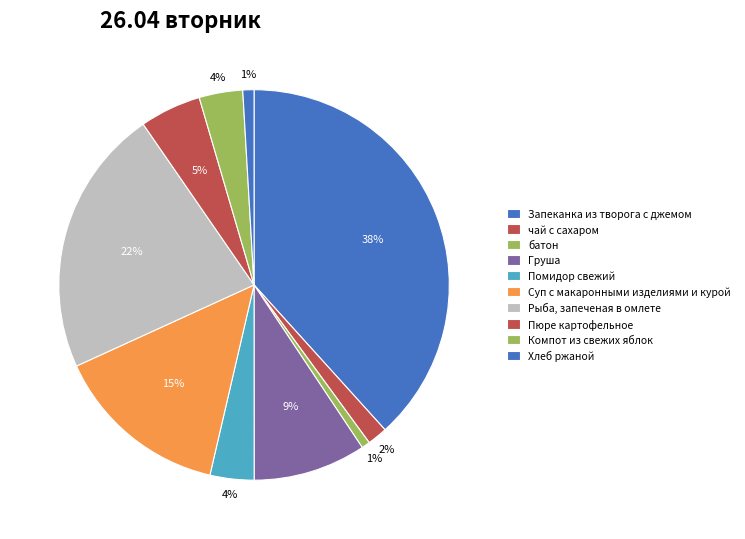

How many slices are in this pie chart?

10